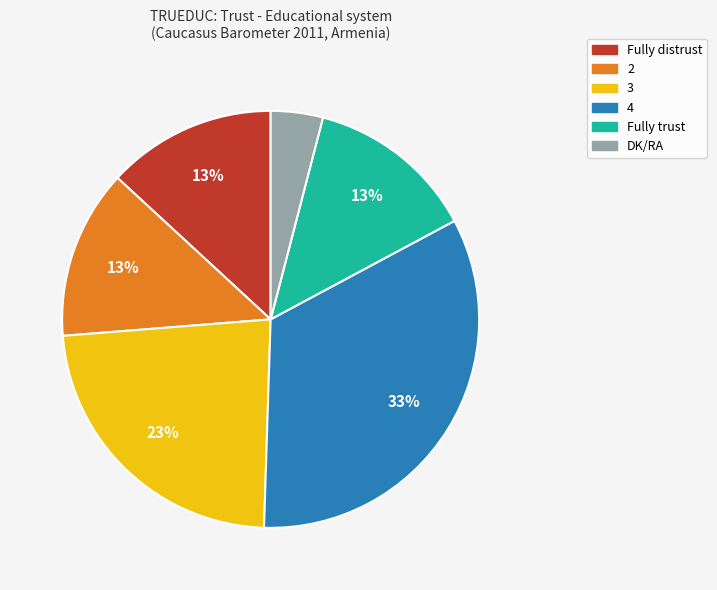

How many slices are in this pie chart?

6